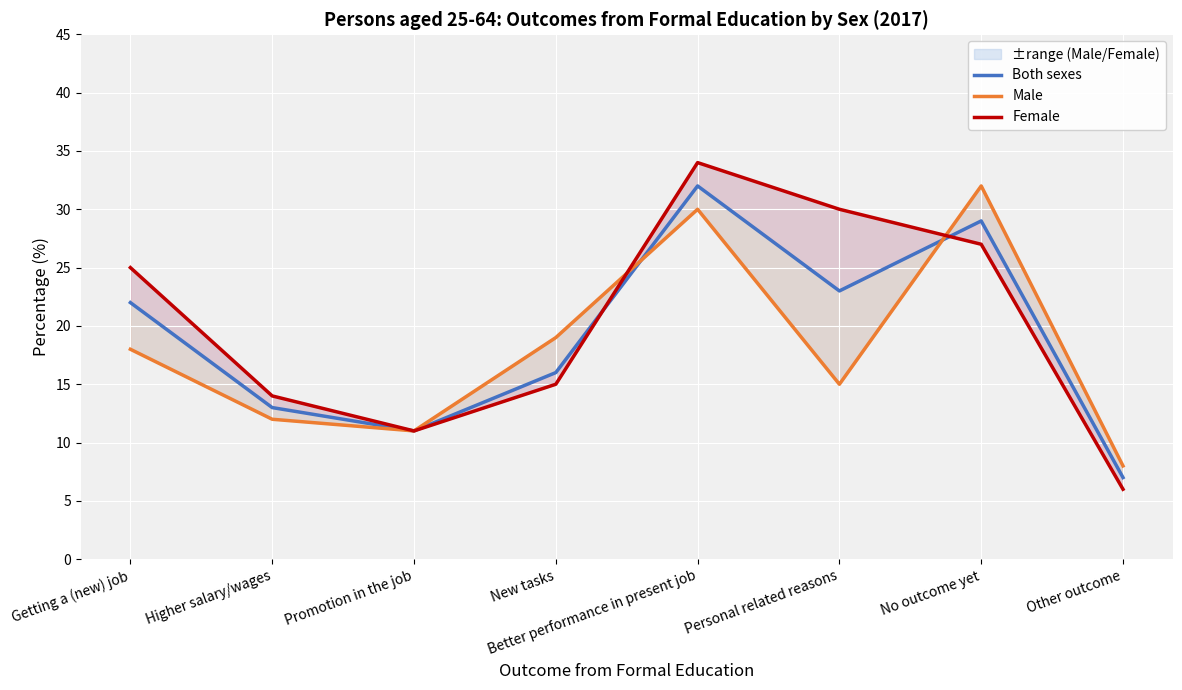

List the series in order of their peak value, lowest first.

Both sexes, Male, Female